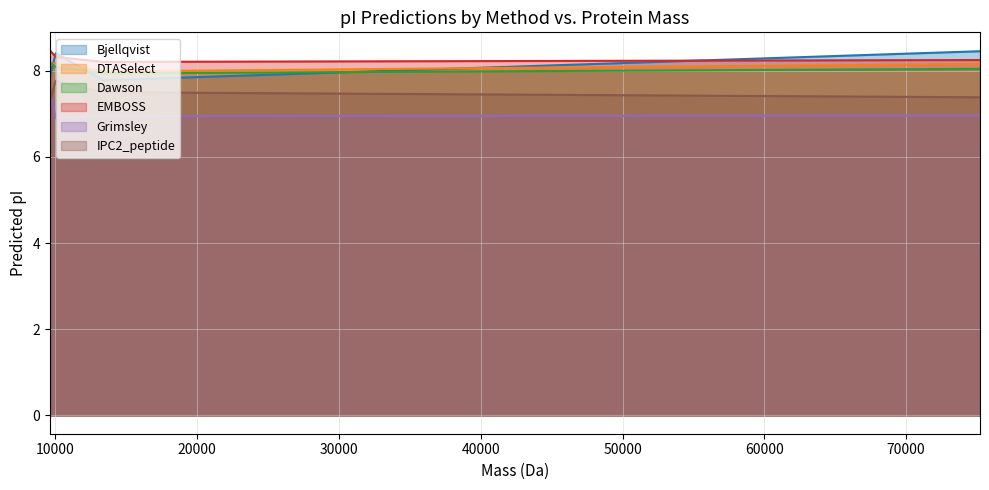

Reading right to left, transcribe all the data shown in this chart.

Bjellqvist: 8.4	7.8	8.4	7.9
DTASelect: 8.2	8.0	8.2	8.1
Dawson: 8.0	7.9	8.1	8.2
EMBOSS: 8.2	8.2	8.3	8.5
Grimsley: 7.0	6.9	6.9	7.6
IPC2_peptide: 7.4	7.5	7.8	7.3